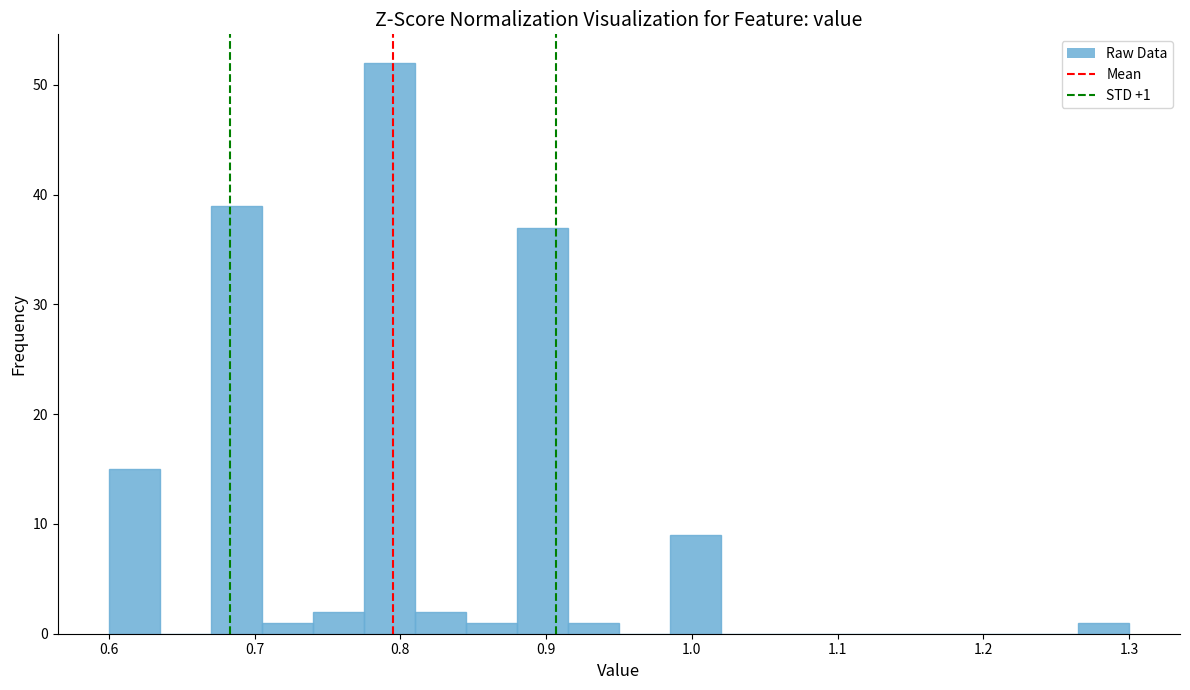

Around what value on the x-axis is the tallest bar? Give the approximate position of its centre, as read against the axis.

0.79